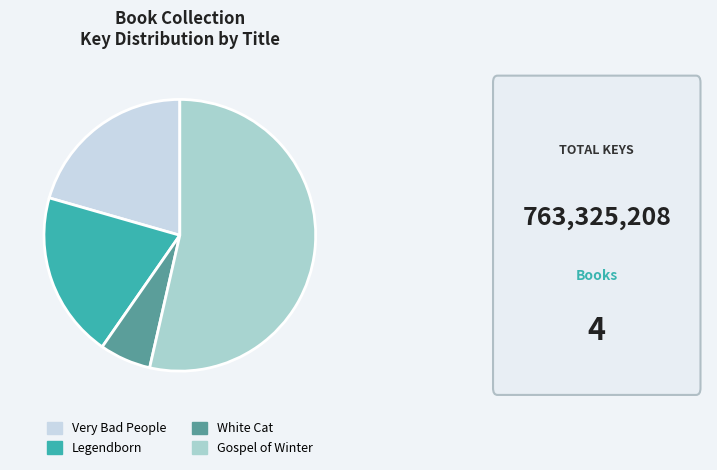

Which category accounts for the majority?

Gospel of Winter